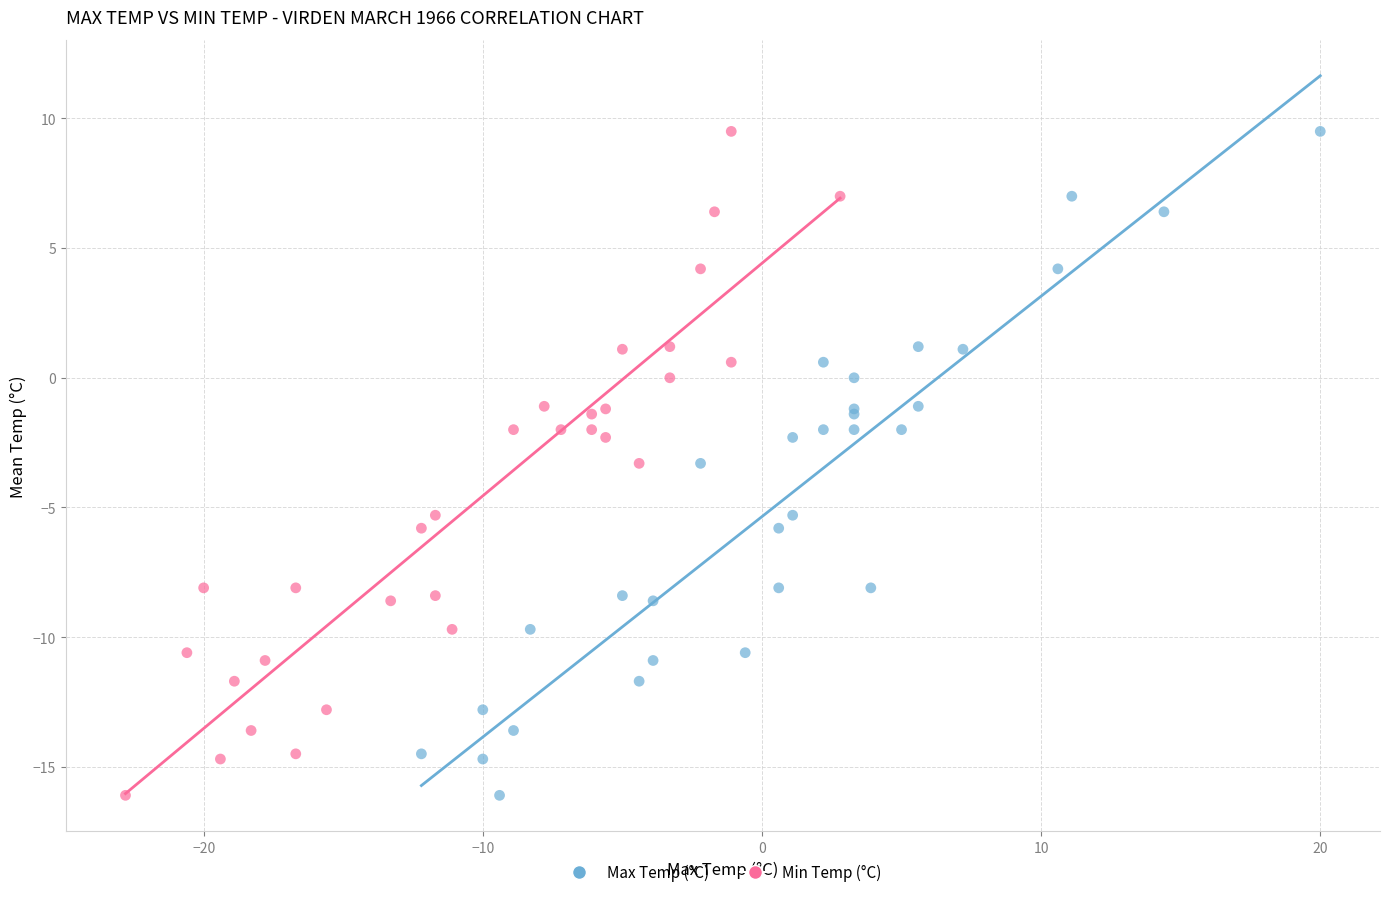

What are all the series names shown in the legend?

Max Temp (°C), Min Temp (°C)